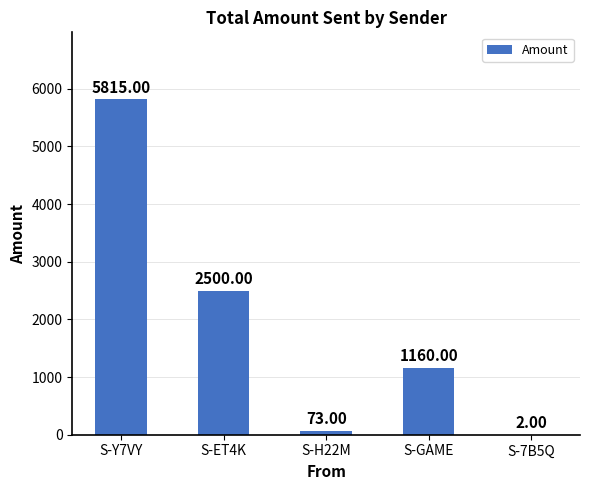

Reading left to right, transcribe all the data shown in this chart.

5815	2500	73	1160	2